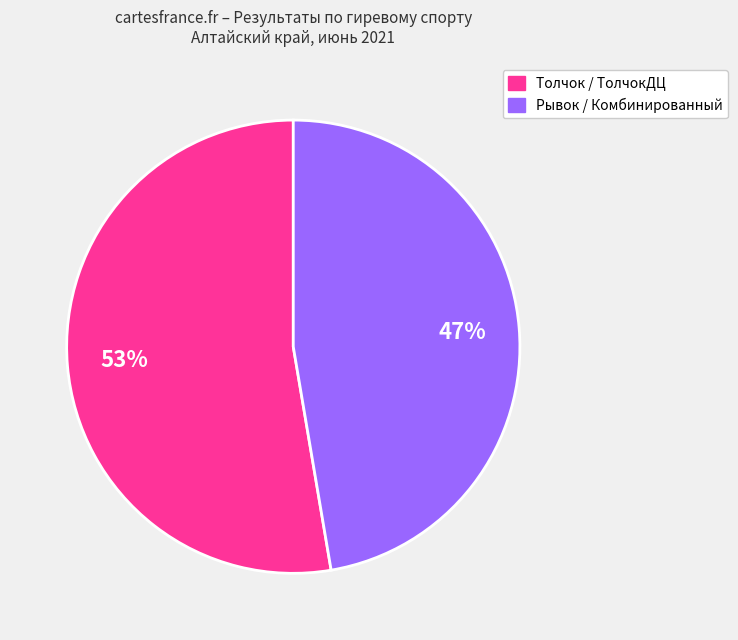

Rank the categories by value from lowest to highest.

Рывок / Комбинированный, Толчок / ТолчокДЦ